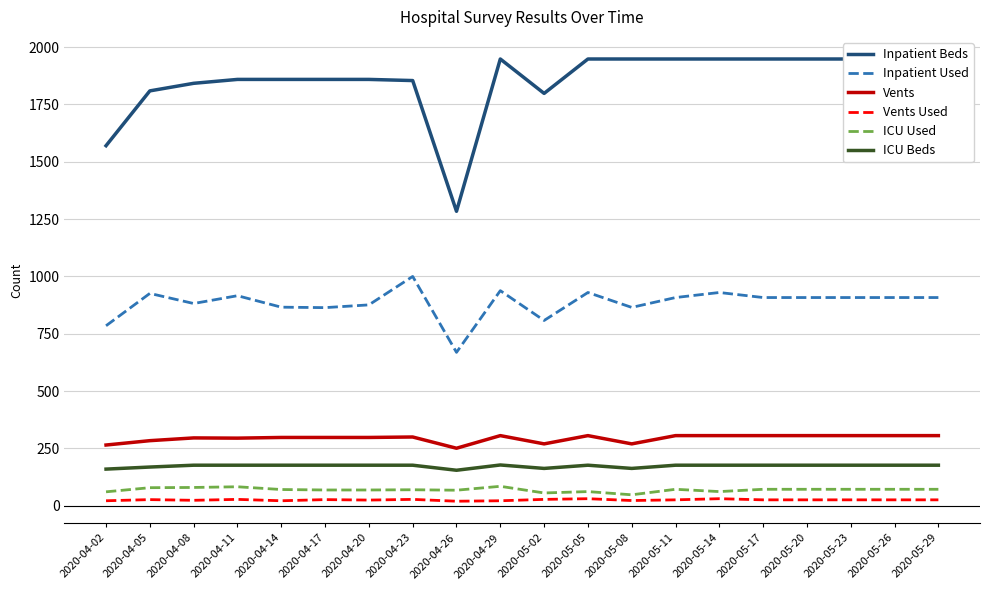

Is the value of Vents at 2020-04-23 greater than the value of Inpatient Used at 2020-04-08?

No